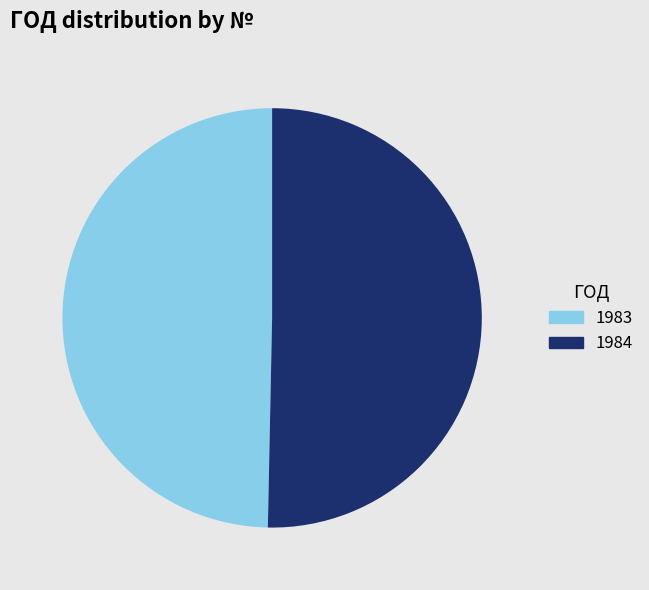

What is the largest slice in the pie chart?

1984